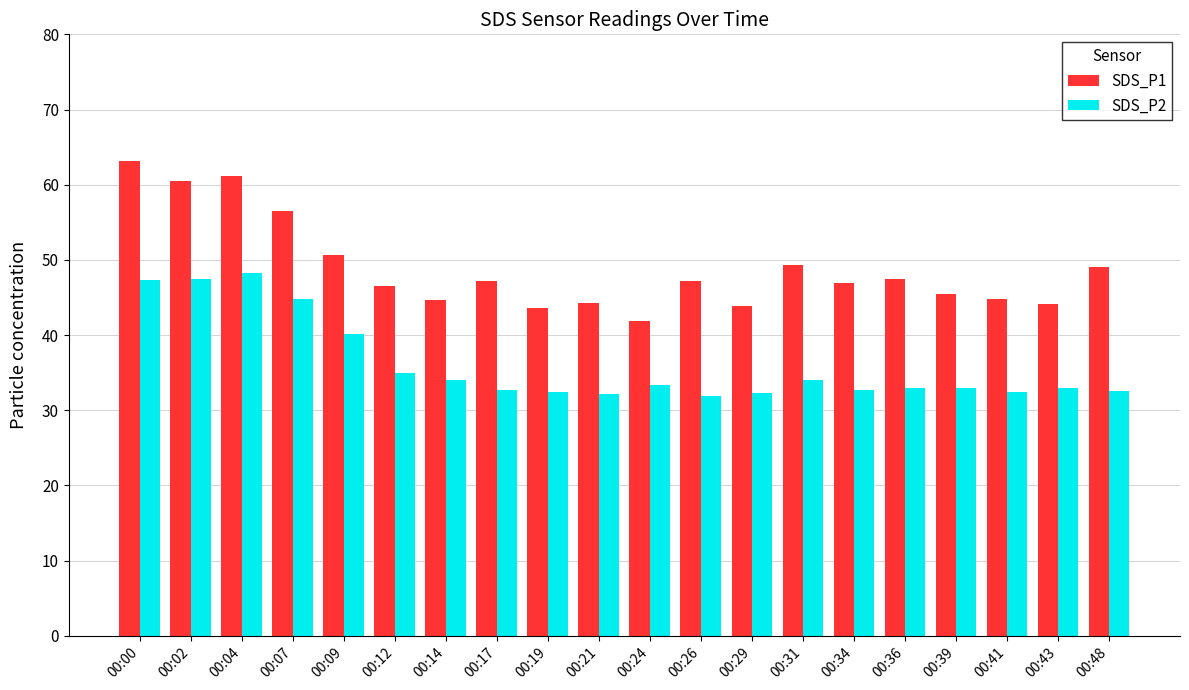

List the series in order of their overall mean, highest first.

SDS_P1, SDS_P2